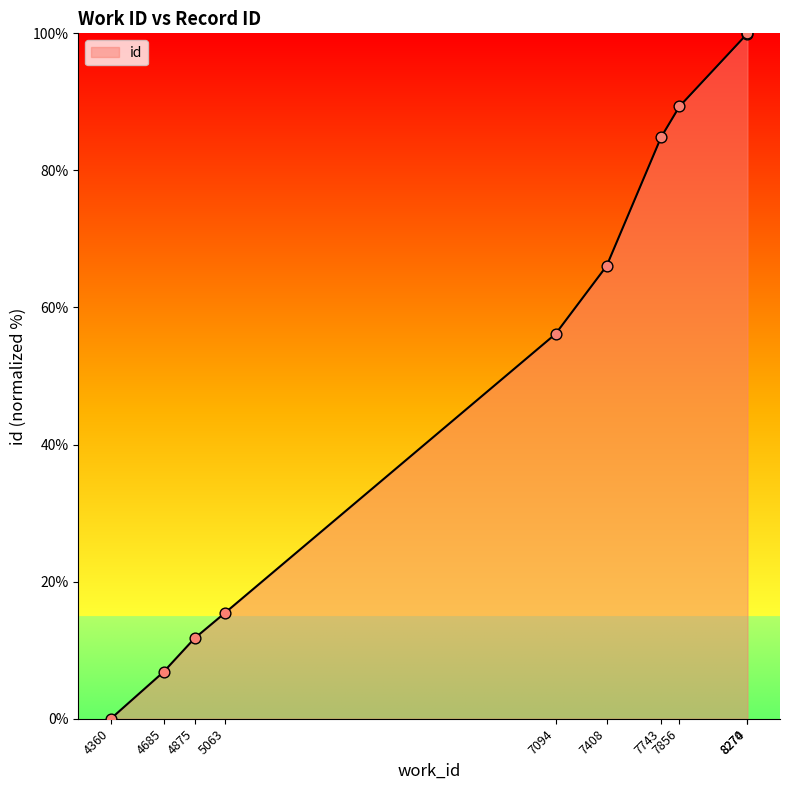

What is the ratio of the value at 7856 to the value at 7743?

1.1